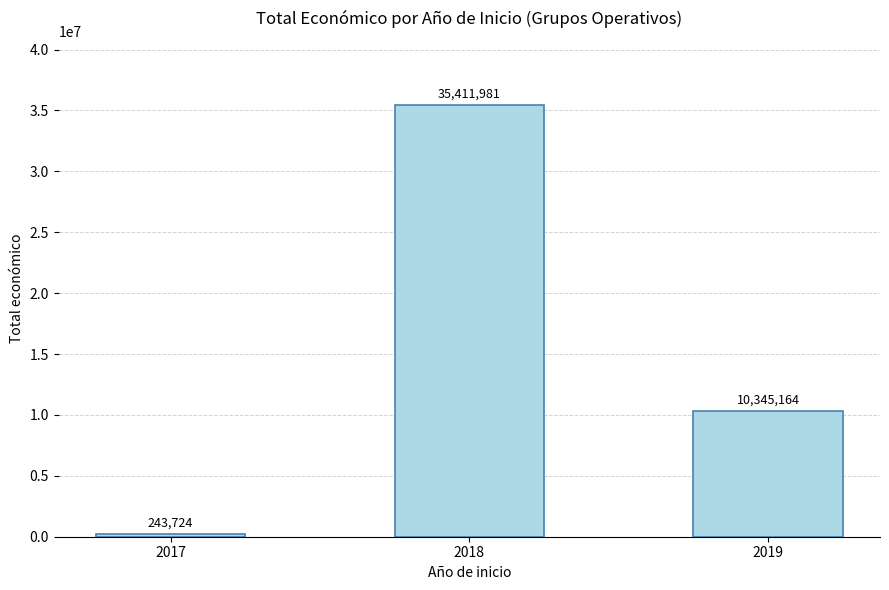

What is the ratio of the value at 2018 to the value at 2017?

145.3